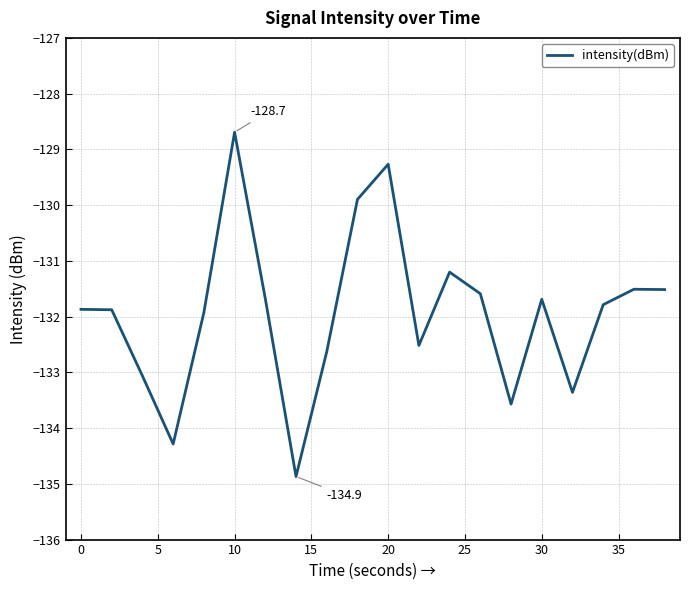

Reading right to left, what are all the values shown in this chart?

-131.5	-131.5	-131.8	-133.4	-131.7	-133.6	-131.6	-131.2	-132.5	-129.3	-129.9	-132.6	-134.9	-131.7	-128.7	-131.9	-134.3	-133.1	-131.9	-131.9